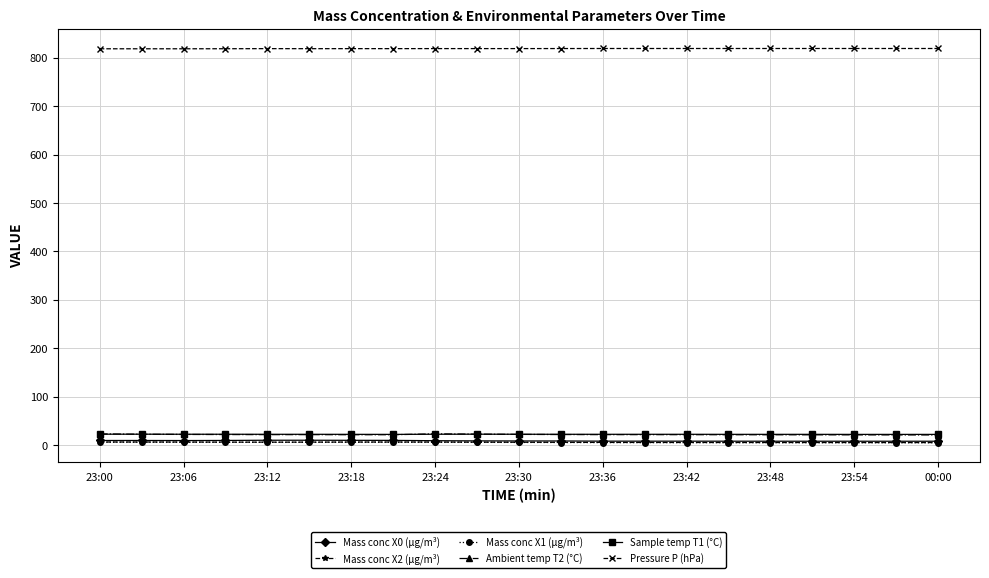

What is the maximum value shown in the chart?

819.1